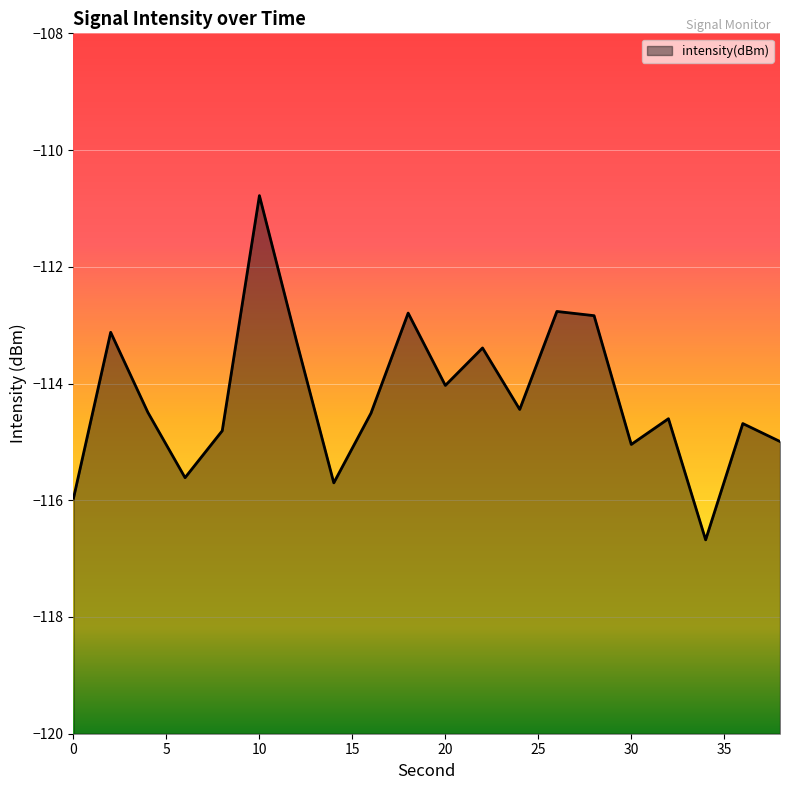

Between 6 and 20, which is larger?

20